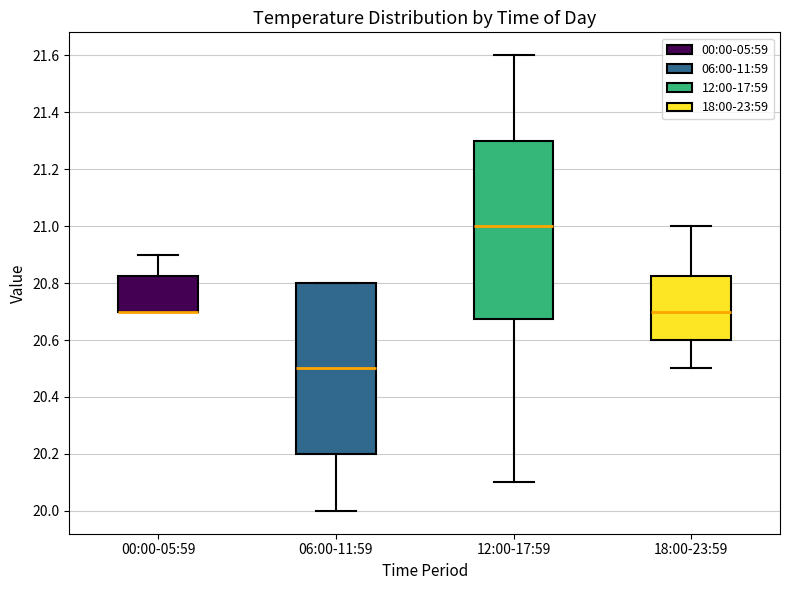

Where is the upper edge of the box for 12:00-17:59 on the y-axis? The values are not printed on the chart, so give them approximately, as read against the axis.

21.30